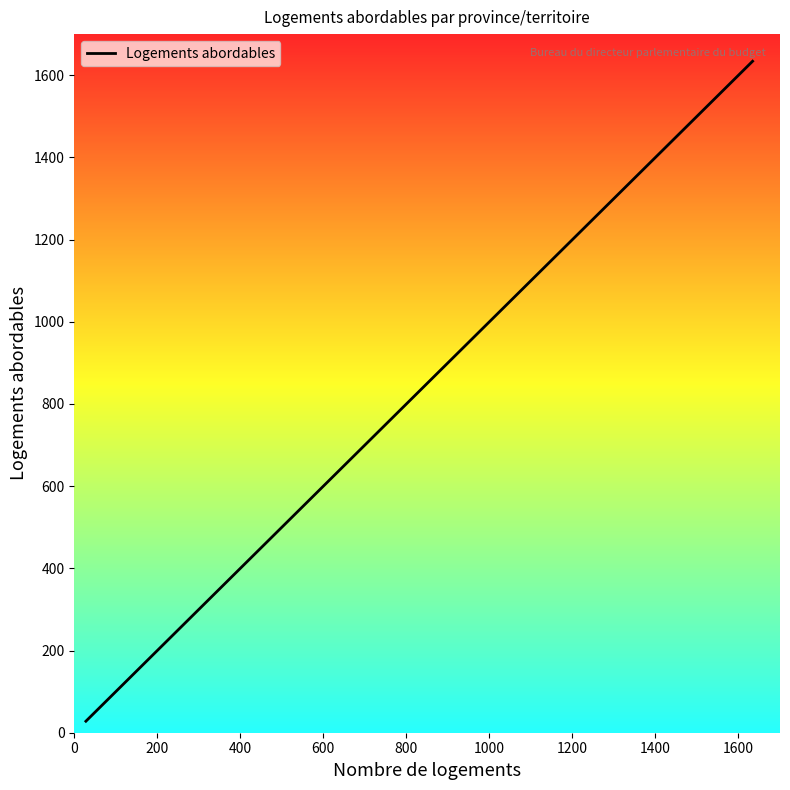

Reading left to right, extract all data points from this chart.

28	28	31	99	119	121	197	228	244	505	749	1471	1634